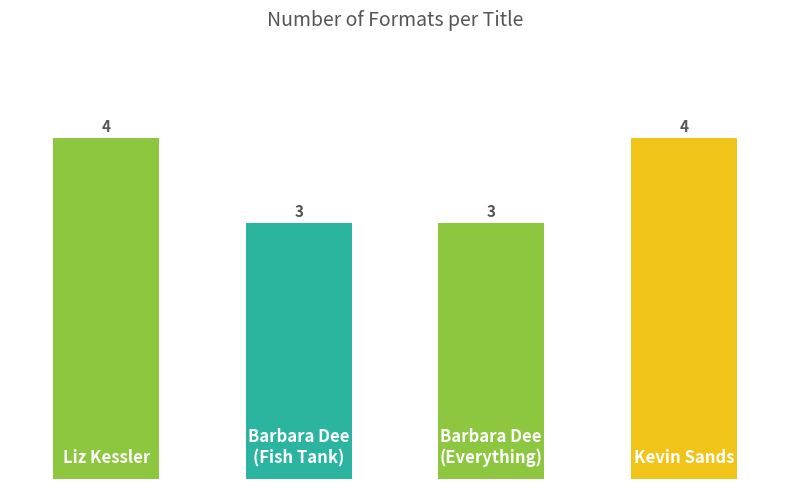

Count the values in the range 3 to 4.

4